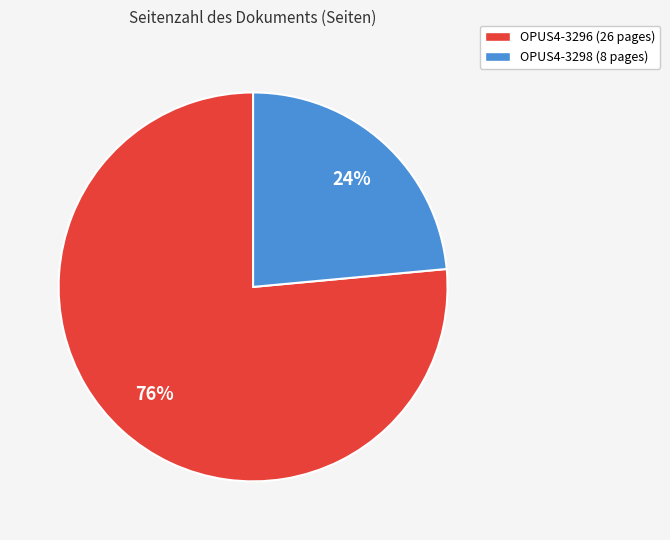

What is the ratio of the value at OPUS4-3296 to the value at OPUS4-3298?

3.2